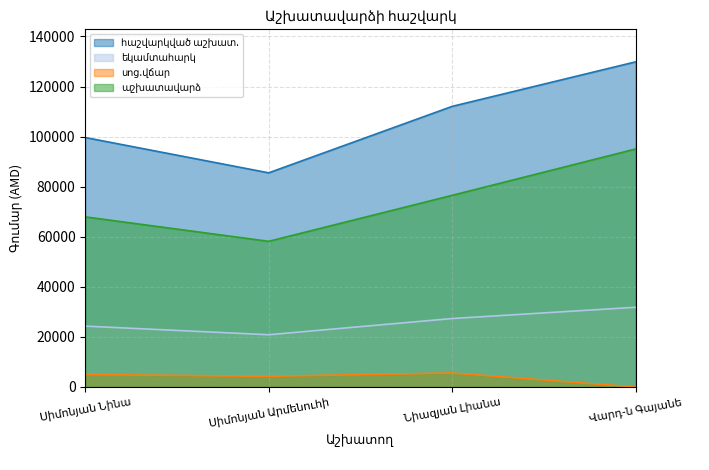

How many values in the եկամտահարկ series exceed 27348?

1